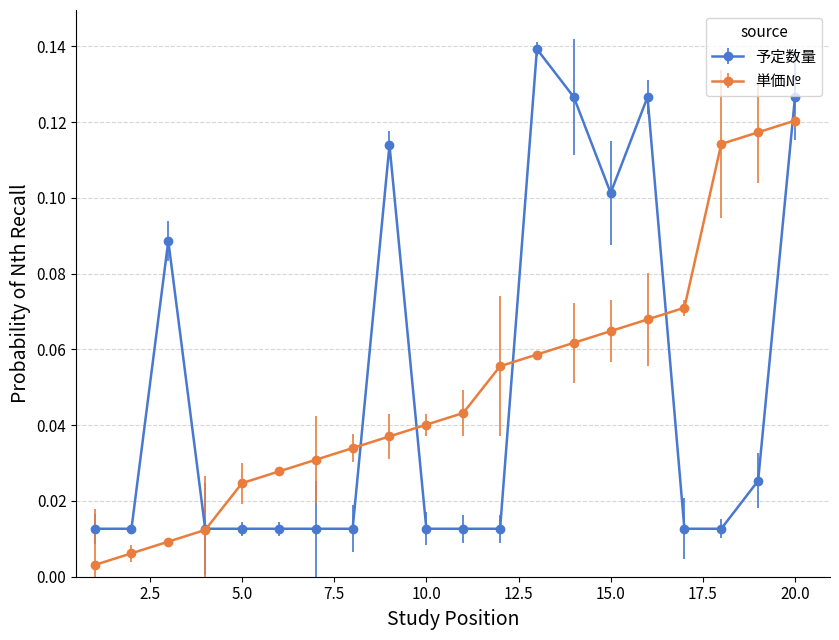

How many 予定数量 values are between 0 and 1?

20